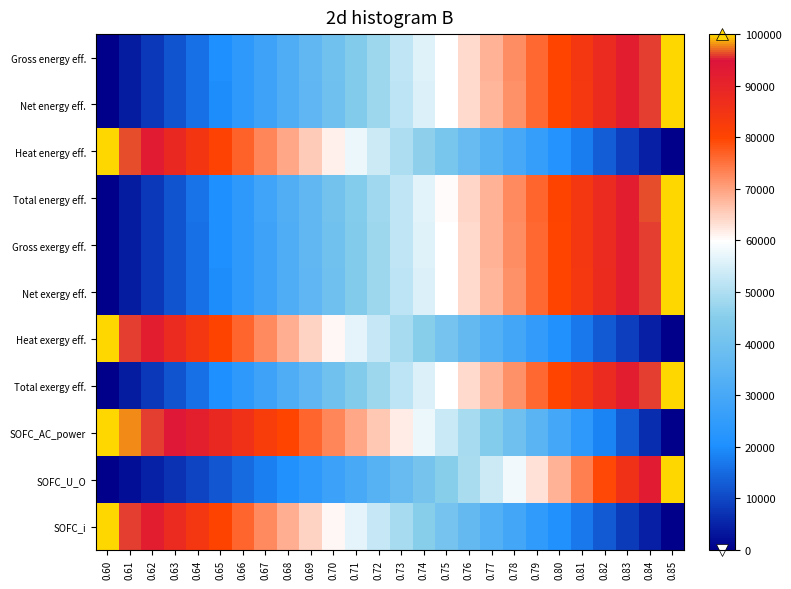

What is the spread (max minus min) of values at 0.62?

91177.5